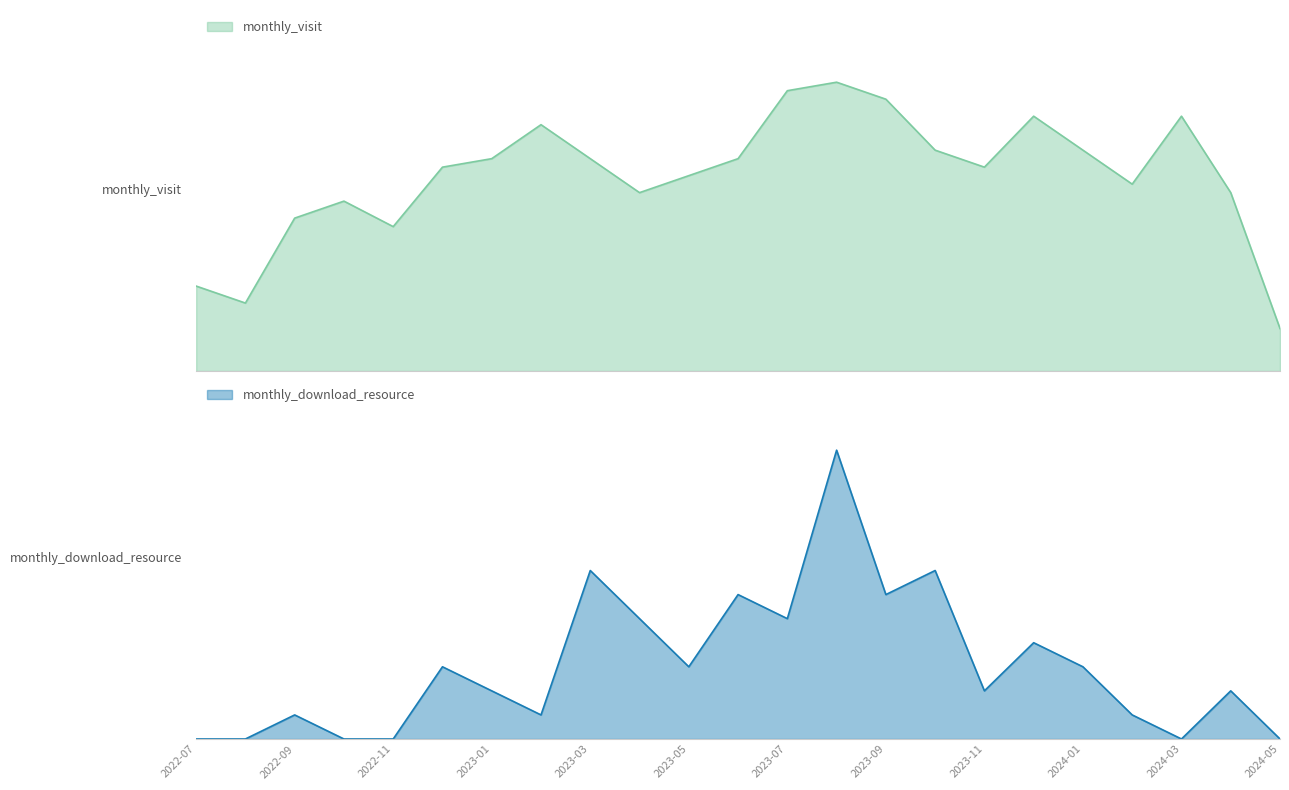

How many values in the monthly_download_resource series exceed 2?

11